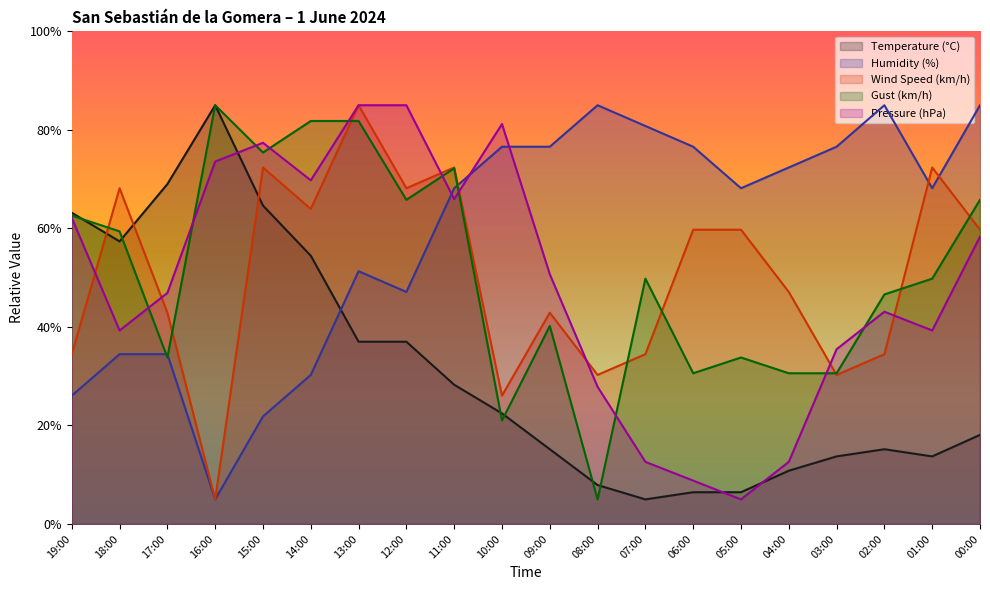

How many intersections are there between Temperature (°C) and Pressure (hPa)?

3